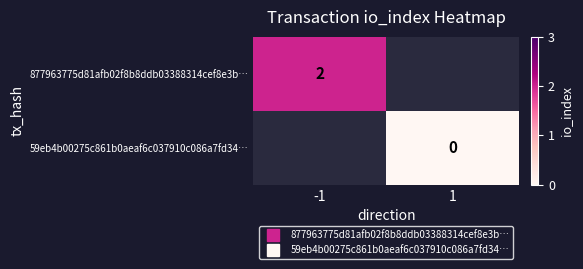

Which label corresponds to the smallest value in the chart?

1